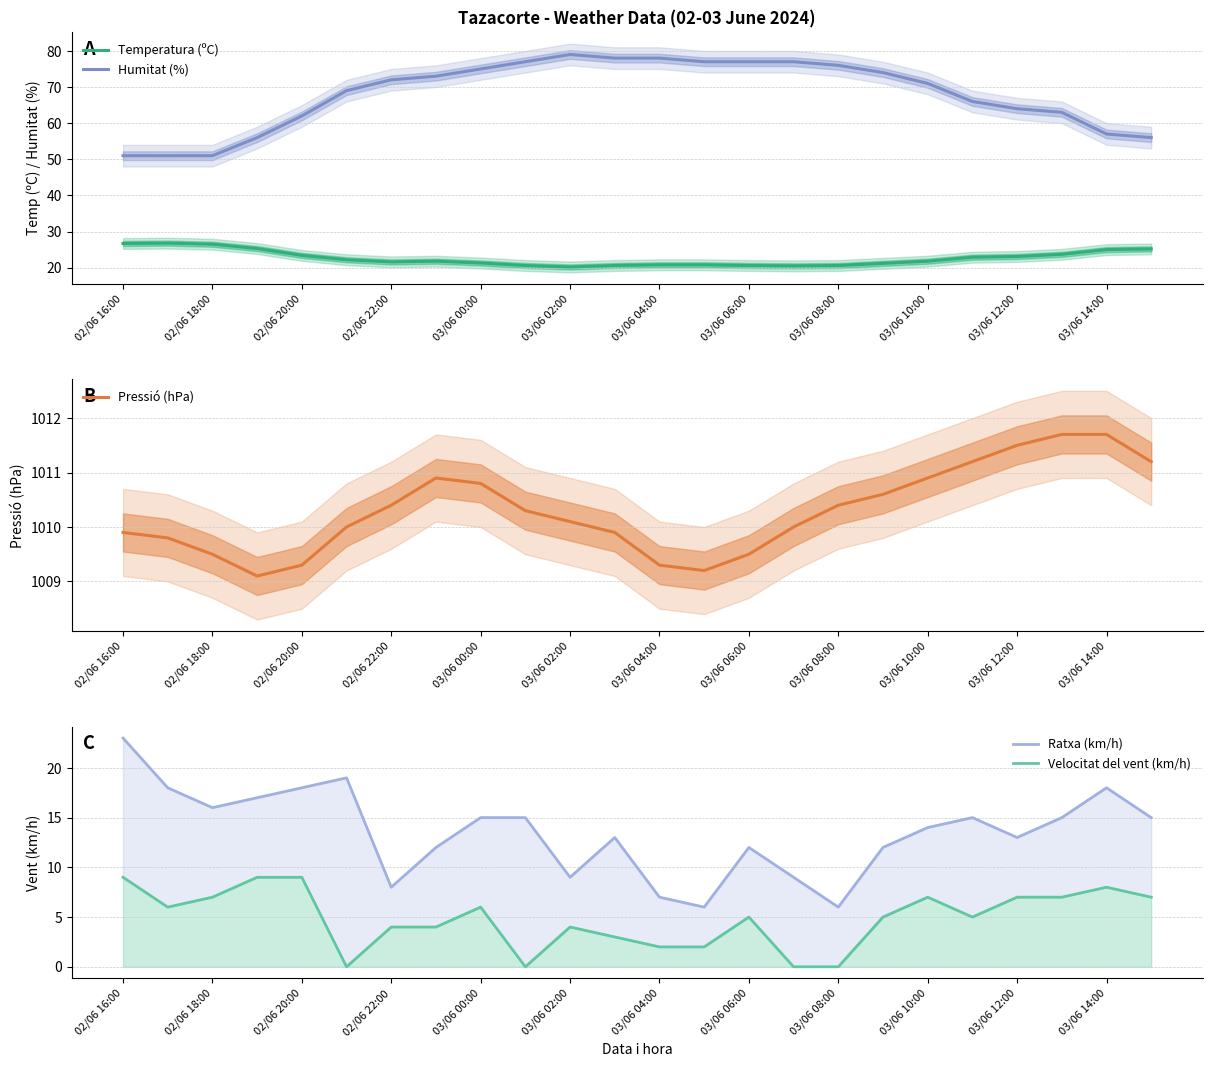

The Humitat (%) series shows 20.8 at 03/06 10:00. True or false?

False